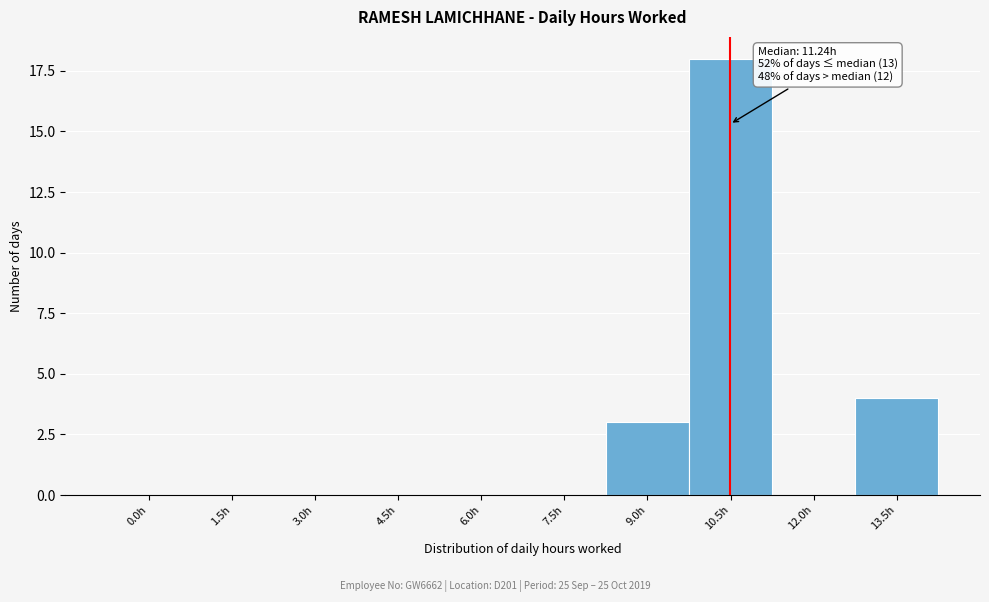

Reading right to left, transcribe all the data shown in this chart.

13.5h=4	12.0h=0	10.5h=18	9.0h=3	7.5h=0	6.0h=0	4.5h=0	3.0h=0	1.5h=0	0.0h=0